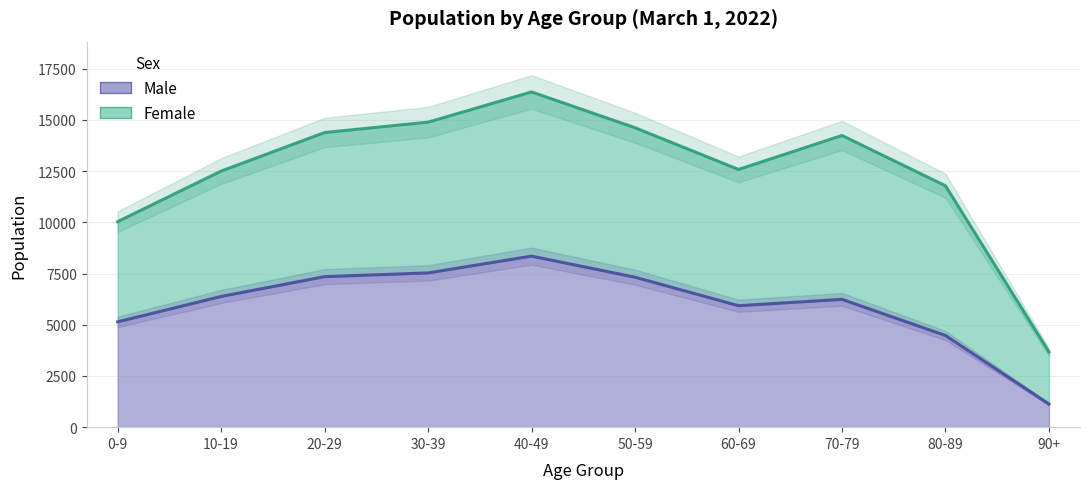

What is the sum of all values?

59860